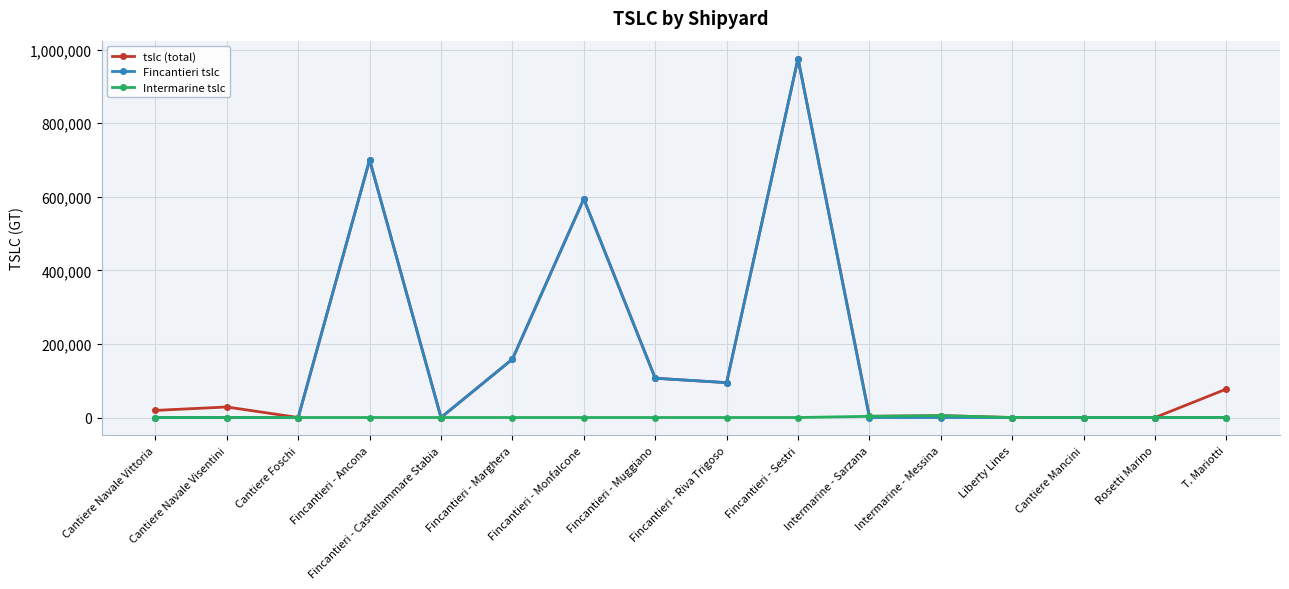

What is the difference between the Fincantieri tslc values at Cantiere Foschi and Fincantieri - Sestri?

975500